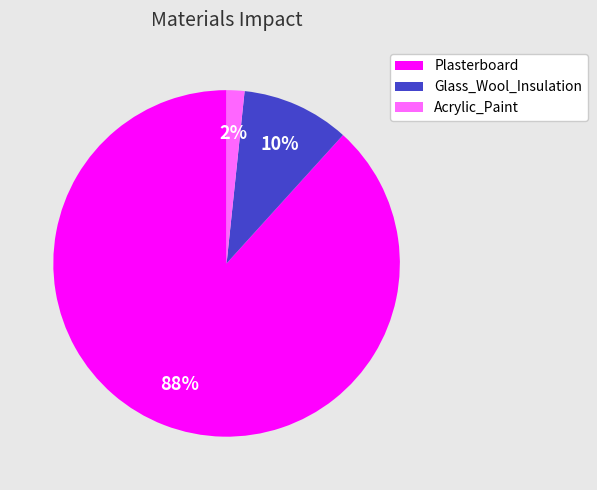

To the nearest percent, what portion does Acrylic_Paint represent?

2%